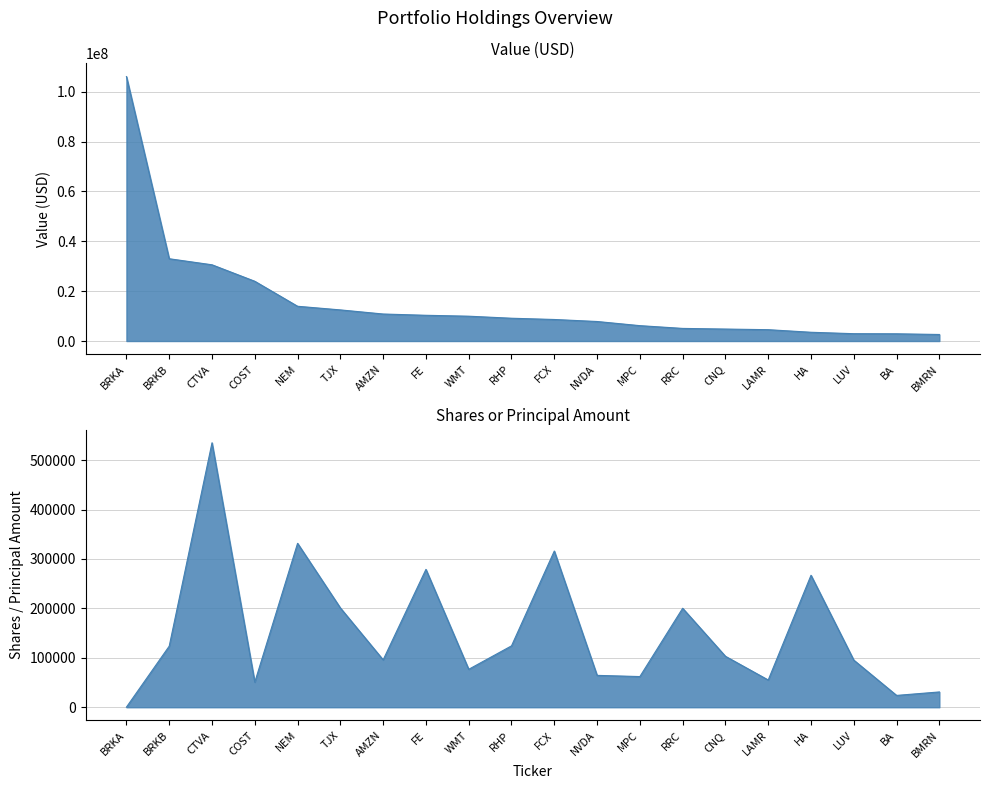

How many series are shown in this chart?

2